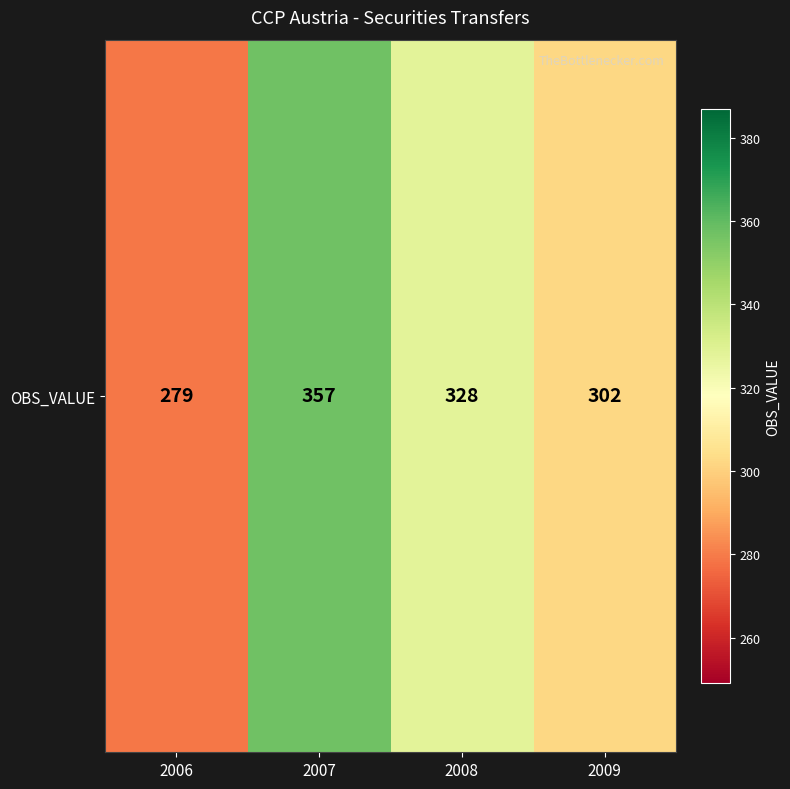

What is the change in value from 2007 to 2009?

-55